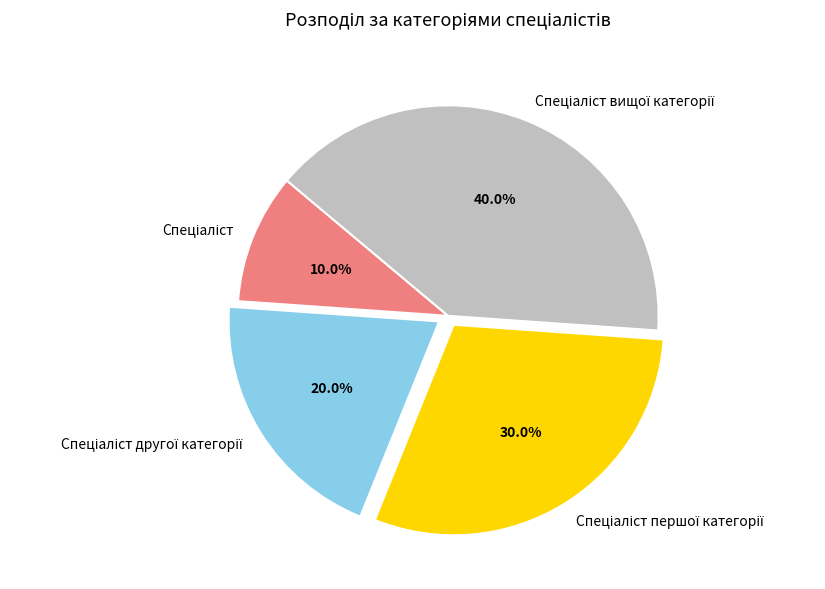

Is there a majority slice in this chart?

No